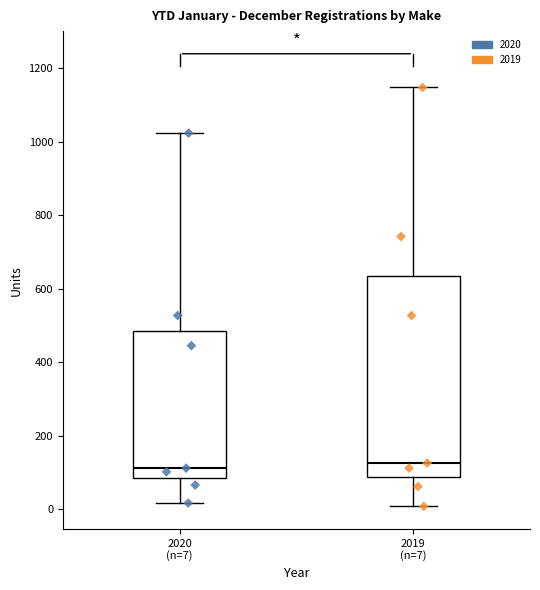

Reading left to right, read every box against the y-axis: the position of its median line, the range the box covers, and the ends of its whiskers. The values are not printed on the chart, so give them approximately, as read against the axis.

2020 (n=7): median 120, box 80 to 480, whiskers 20 to 1020
2019 (n=7): median 120, box 80 to 640, whiskers 0 to 1140